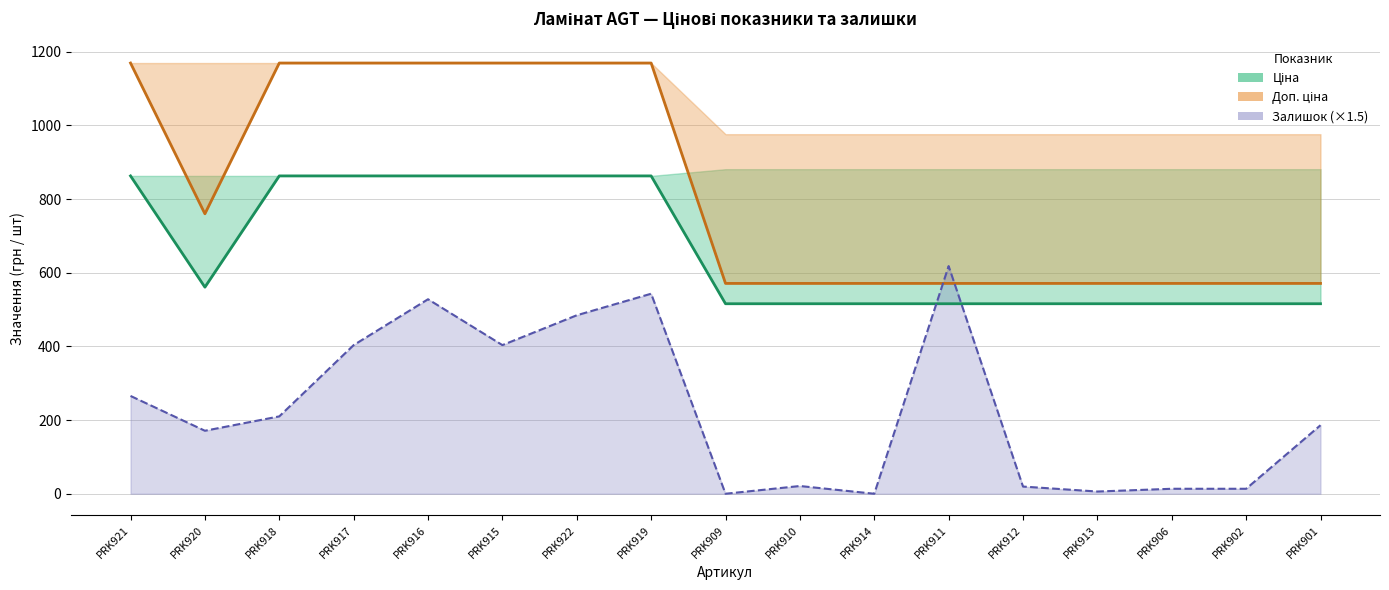

What are all the series names shown in the legend?

Ціна, Доп. ціна, Залишок